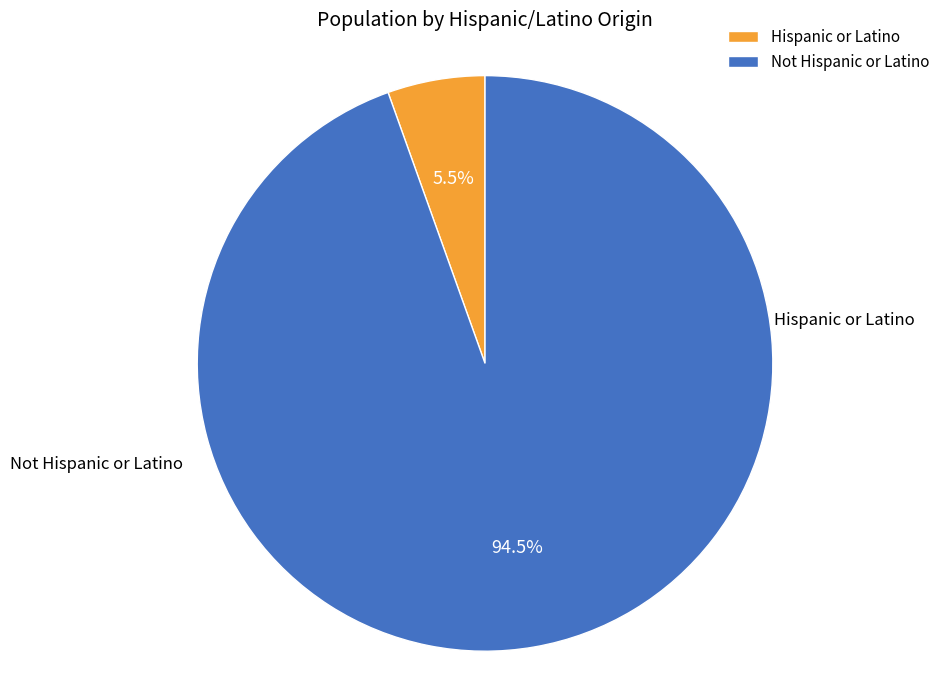

What is the total percentage of Hispanic or Latino and Not Hispanic or Latino?

100.0%